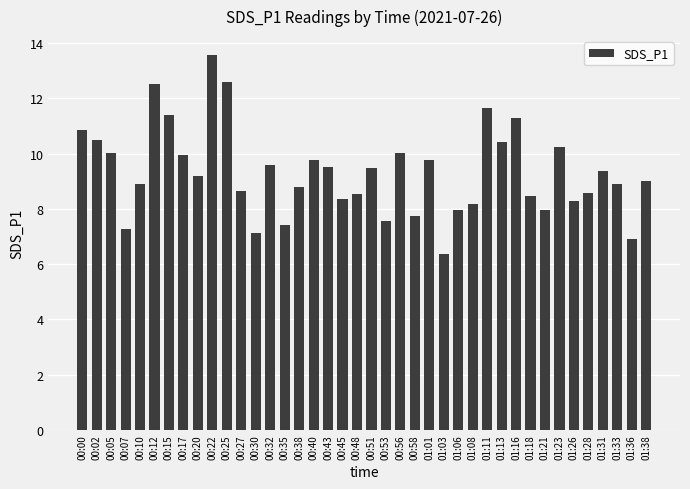

What is the label of the 34th bar from the right?

00:15